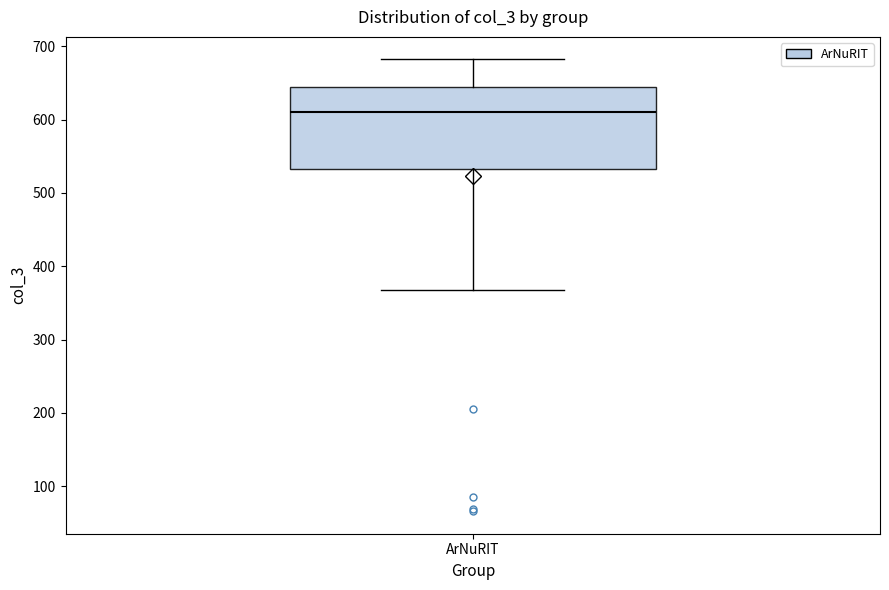

Where does the upper whisker of the box for ArNuRIT end on the y-axis? The values are not printed on the chart, so give them approximately, as read against the axis.

680